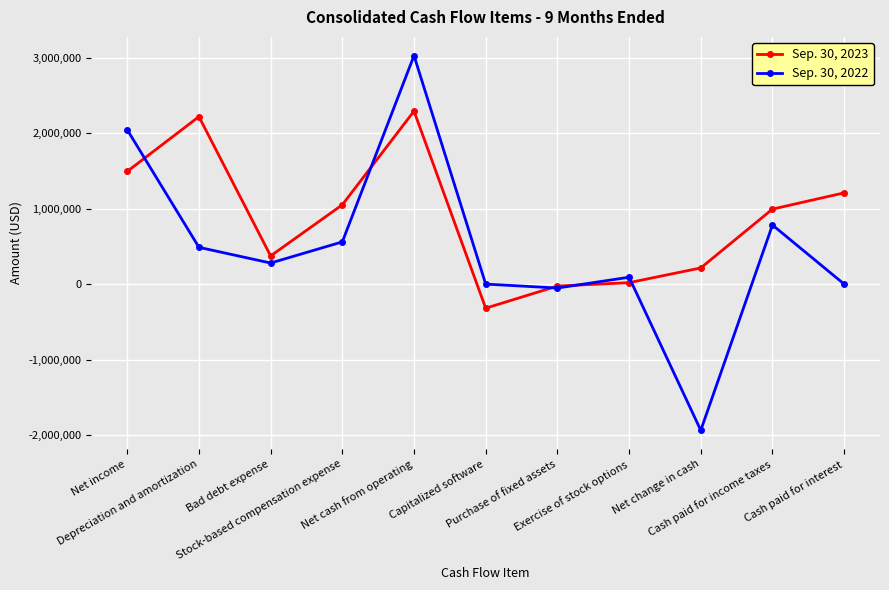

How many categories are shown in the chart?

11